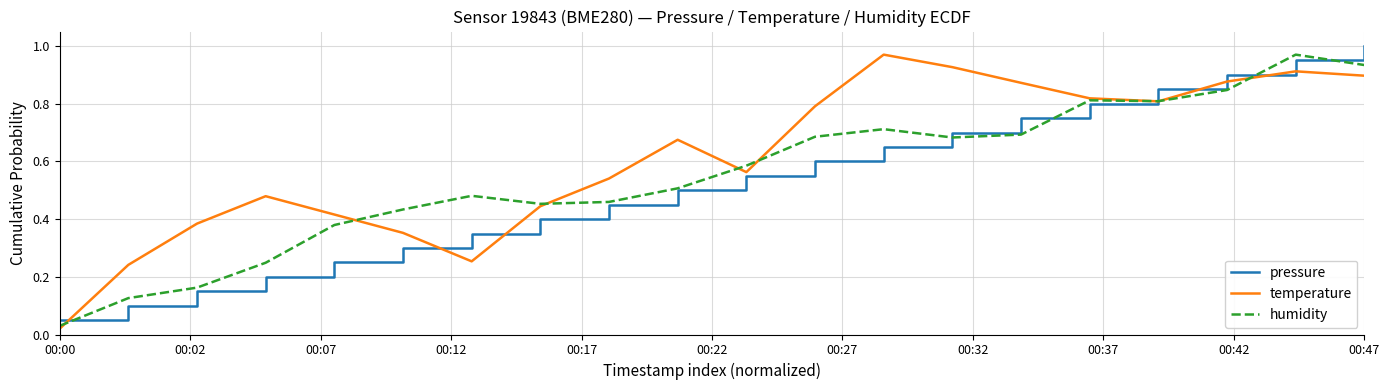

True or false: pressure and temperature cross at least once.

True